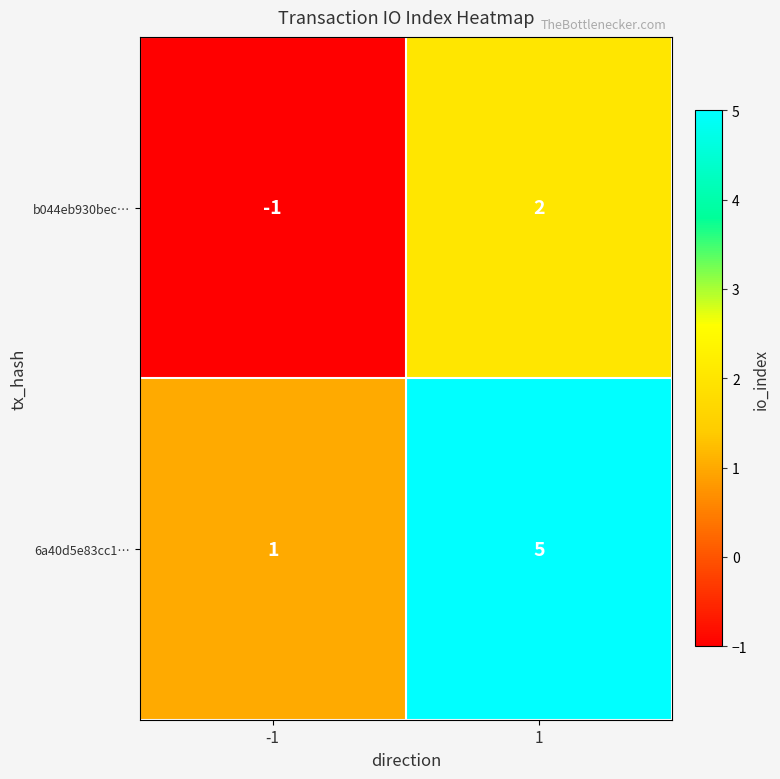

Reading left to right, extract all data points from this chart.

b044eb930bec…: -1=-1	1=2
6a40d5e83cc1…: -1=1	1=5